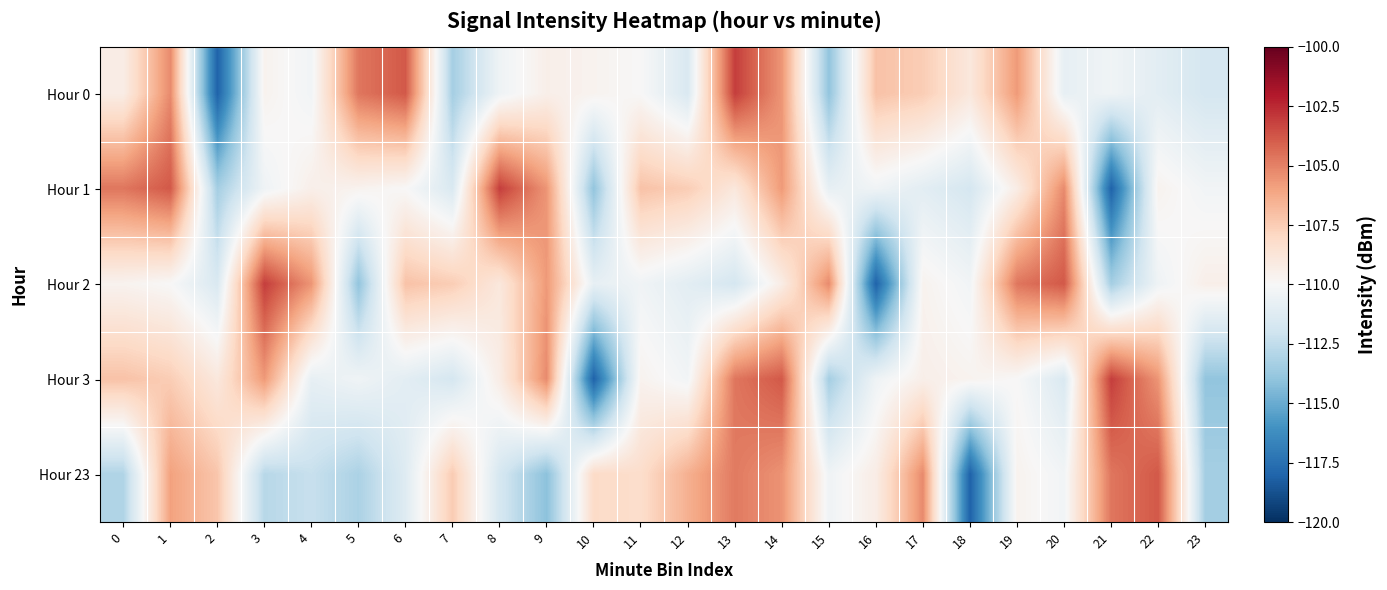

What is the minimum value shown in the chart?

-118.1